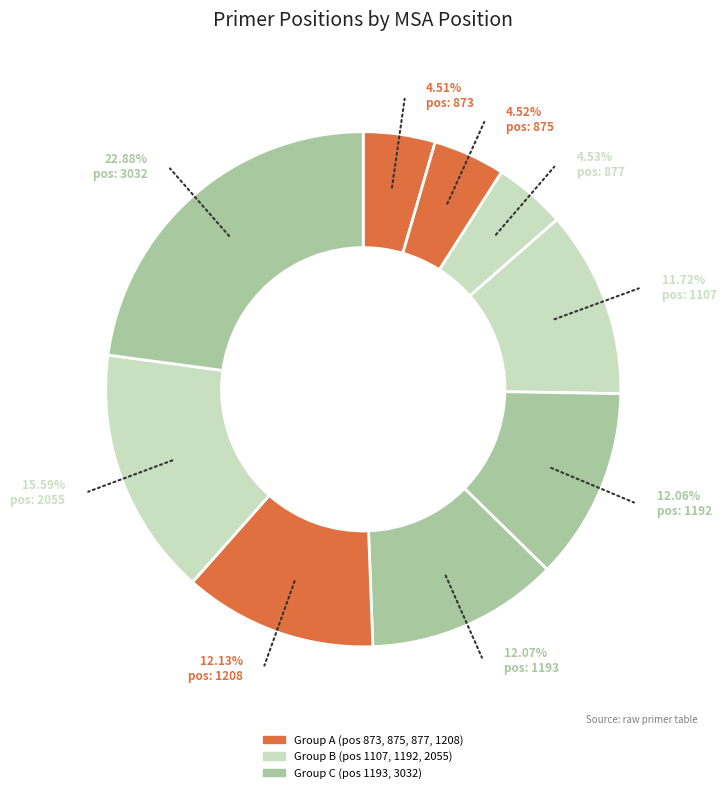

What is the largest slice in the pie chart?

3032